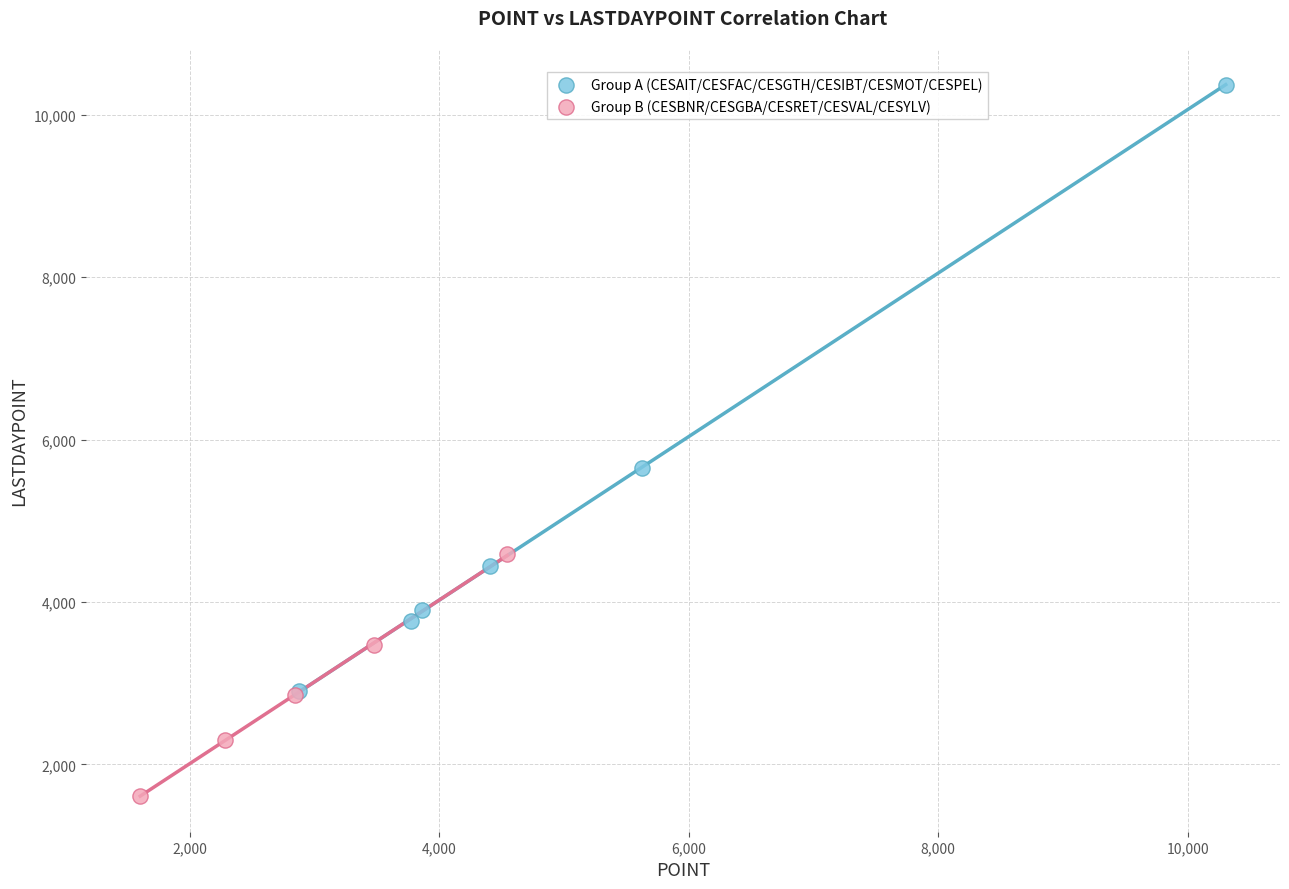

Which series has the largest Y range (max minus min)?

Group A (CESAIT/CESFAC/CESGTH/CESIBT/CESMOT/CESPEL)